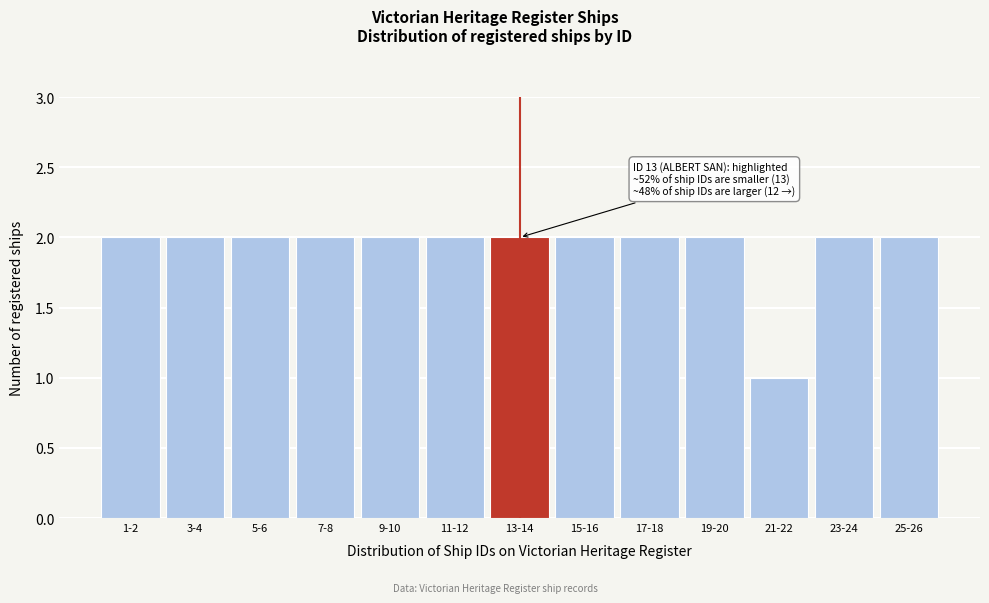

Reading right to left, transcribe all the data shown in this chart.

2	2	1	2	2	2	2	2	2	2	2	2	2